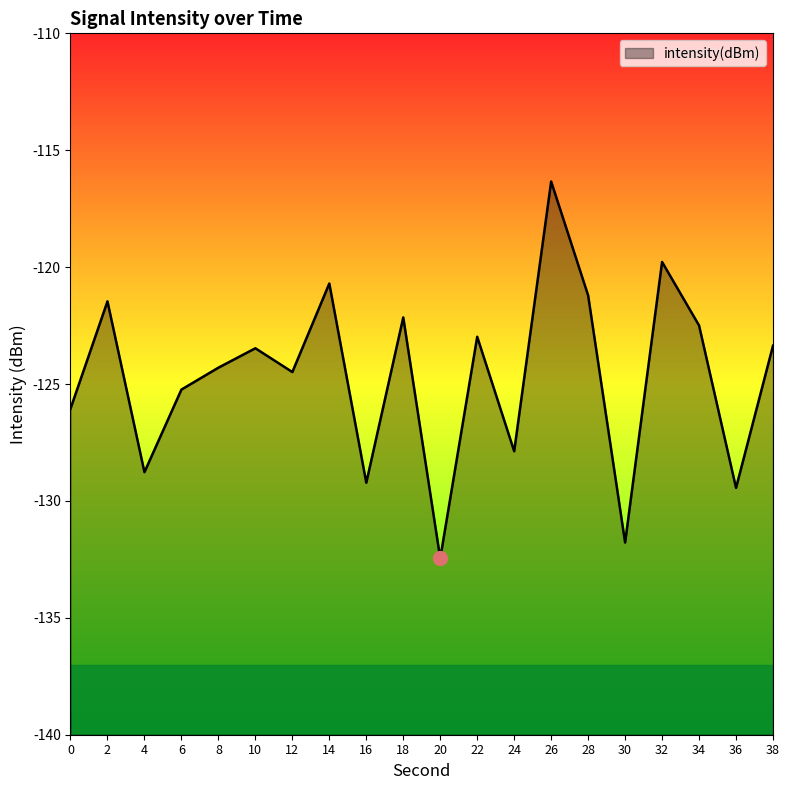

At which label is the value closest to -124?

8